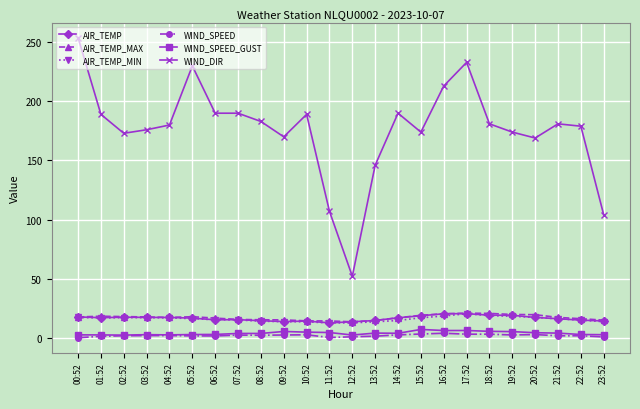

Is it true that WIND_SPEED equals 2.2 at 07:52?

True